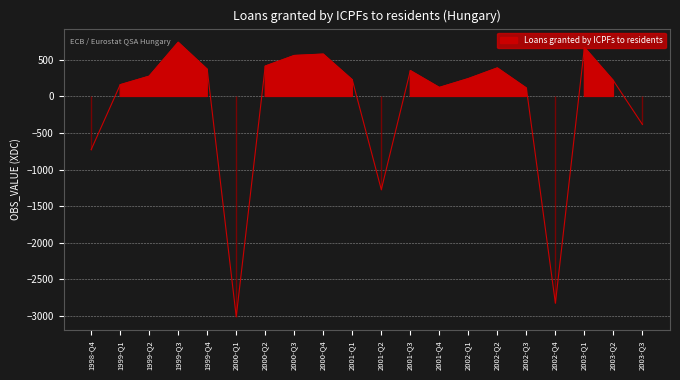

What is the sum of the values at 1999-Q2 and 2002-Q1?

519